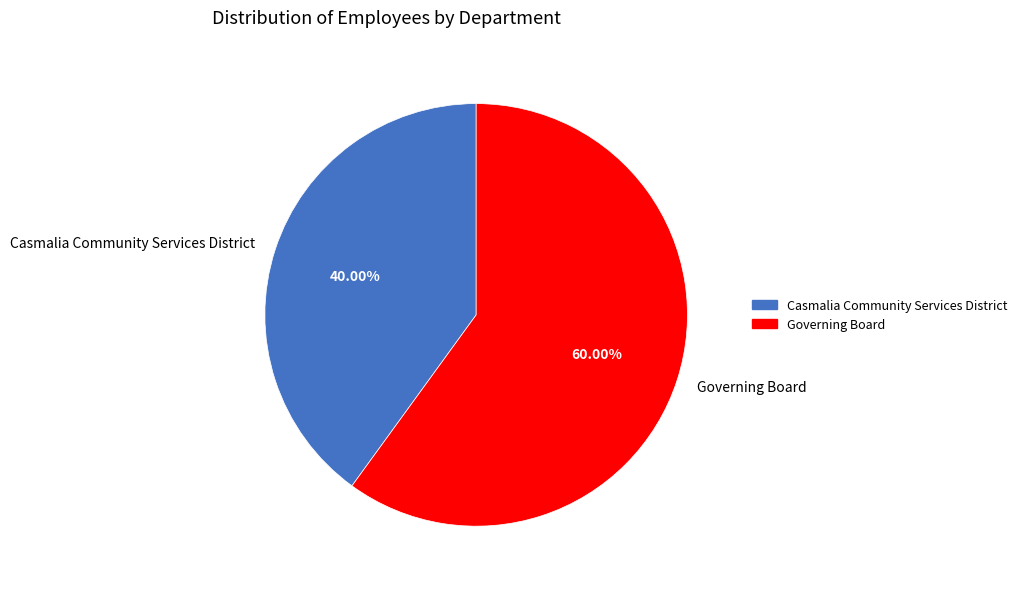

To the nearest percent, what is the difference between the Casmalia Community Services District and Governing Board slice percentages?

20%